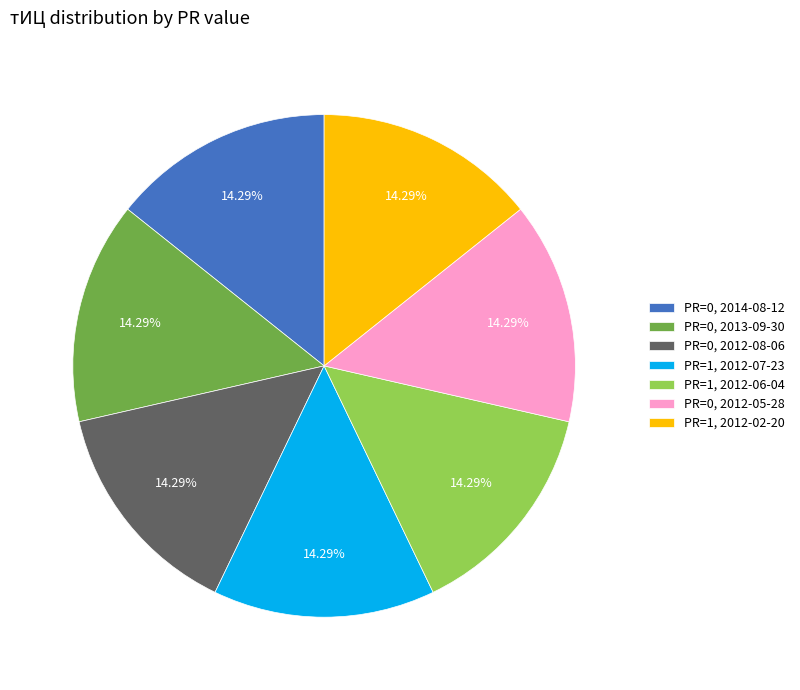

Does PR=1, 2012-06-04 account for over 50% of the chart?

No